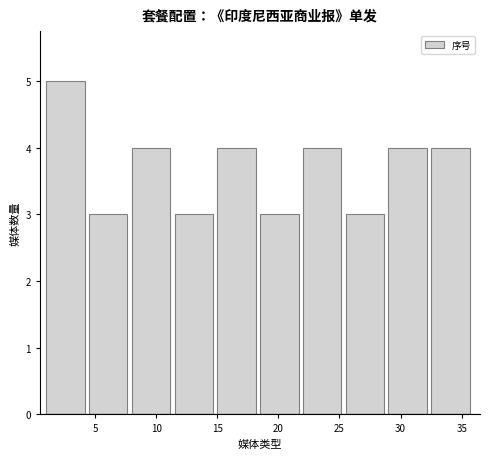

What is the height of the bar covering 4.5 to 8.0 on the x-axis? The values are not printed on the chart, so give them approximately, as read against the axis.

3